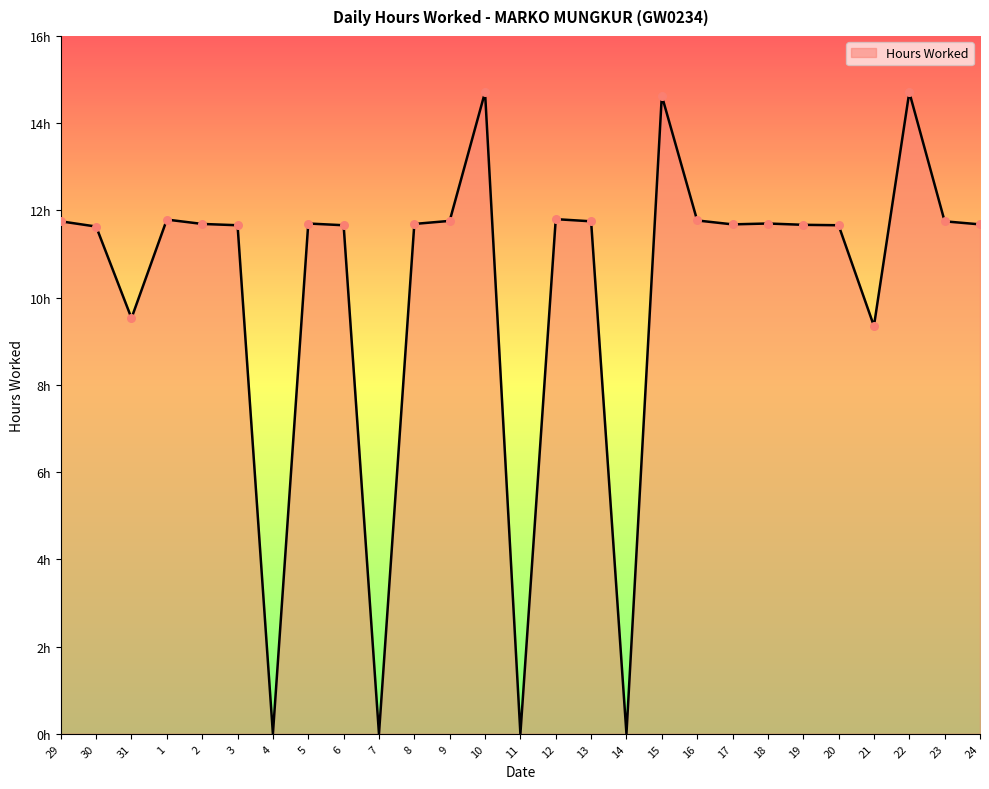

What is the change in value from 7 to 8?

+11.7